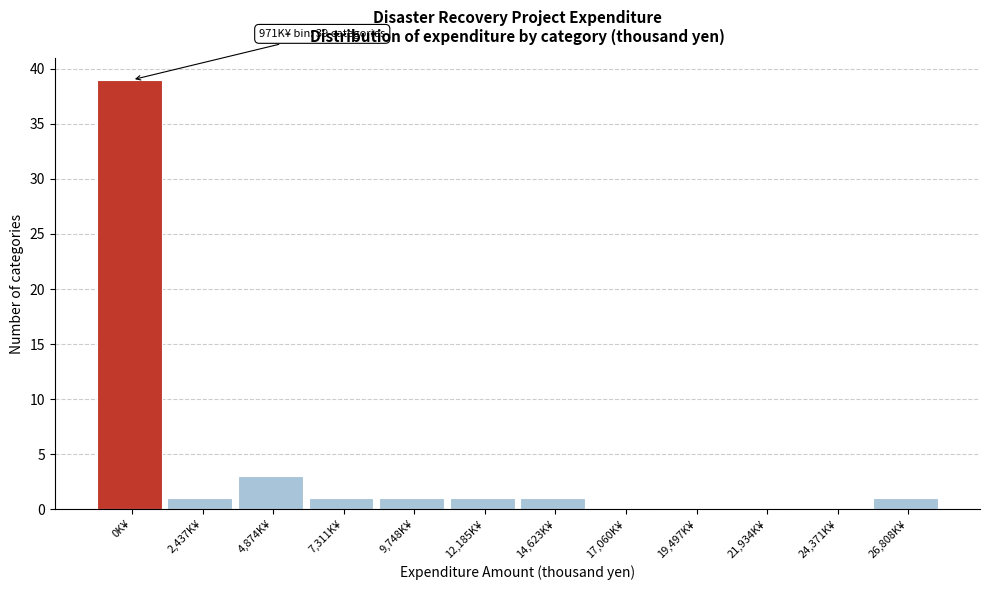

Reading left to right, extract all data points from this chart.

0K¥=39	2,437K¥=1	4,874K¥=3	7,311K¥=1	9,748K¥=1	12,185K¥=1	14,623K¥=1	17,060K¥=0	19,497K¥=0	21,934K¥=0	24,371K¥=0	26,808K¥=1